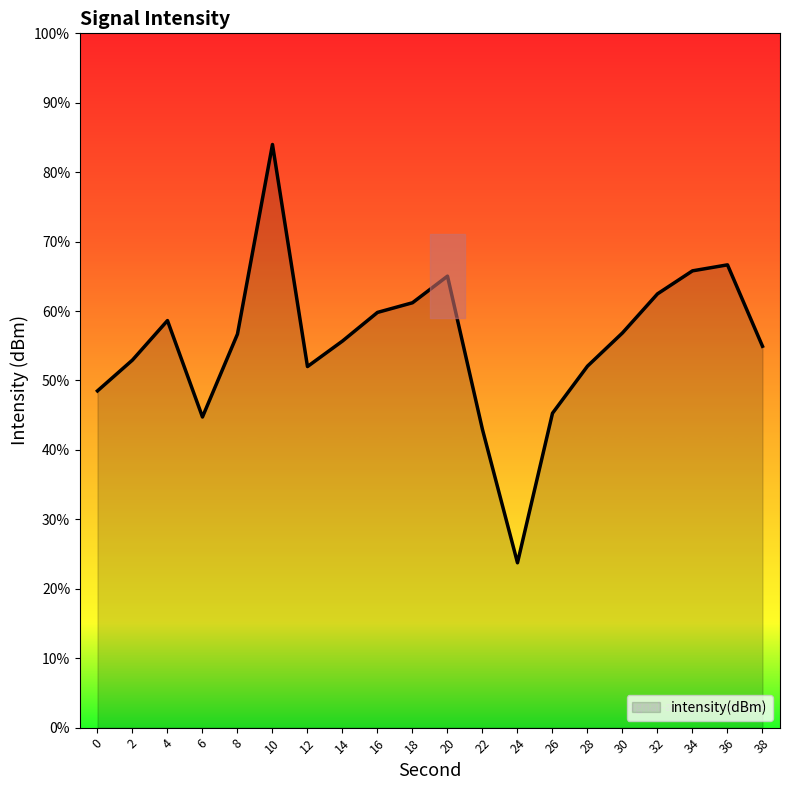

How many data points are less than -131?

12